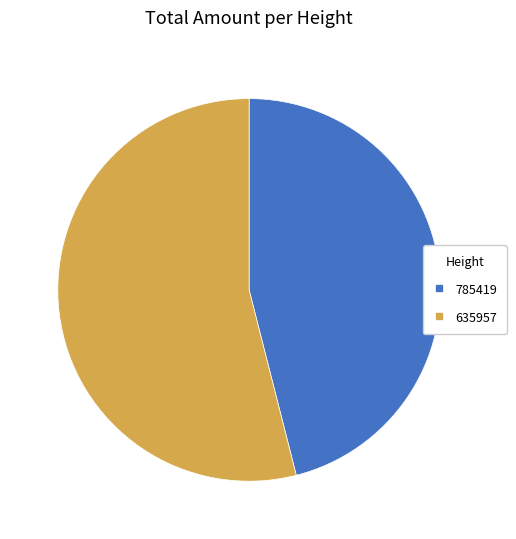

Is there a majority slice in this chart?

Yes